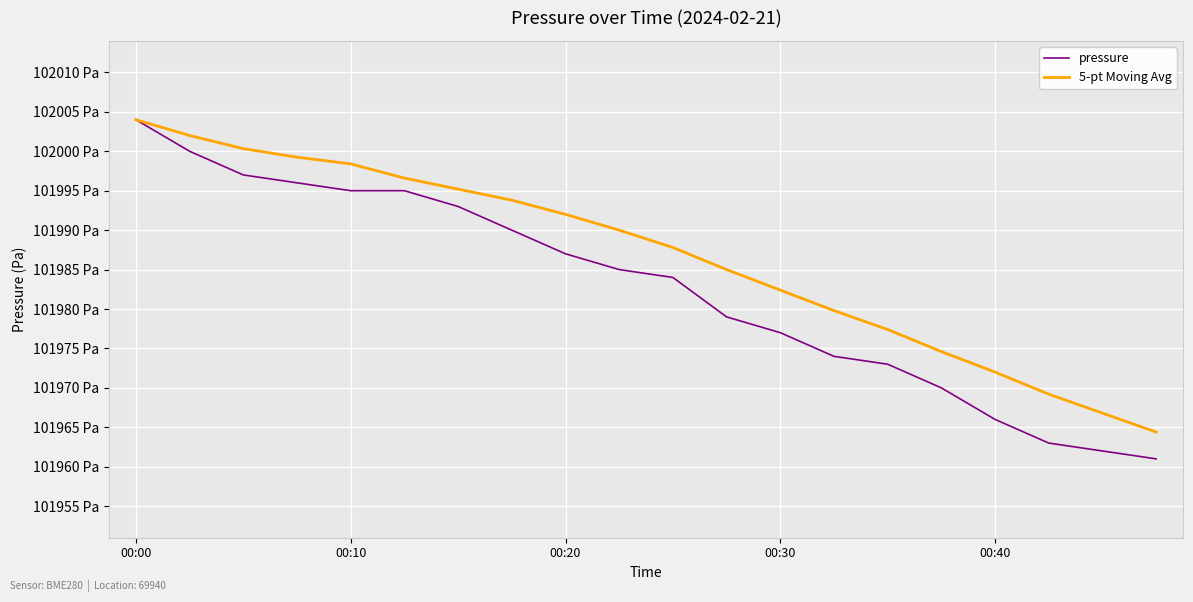

What is the value of the pressure point at the 8th from the left?

101990.0